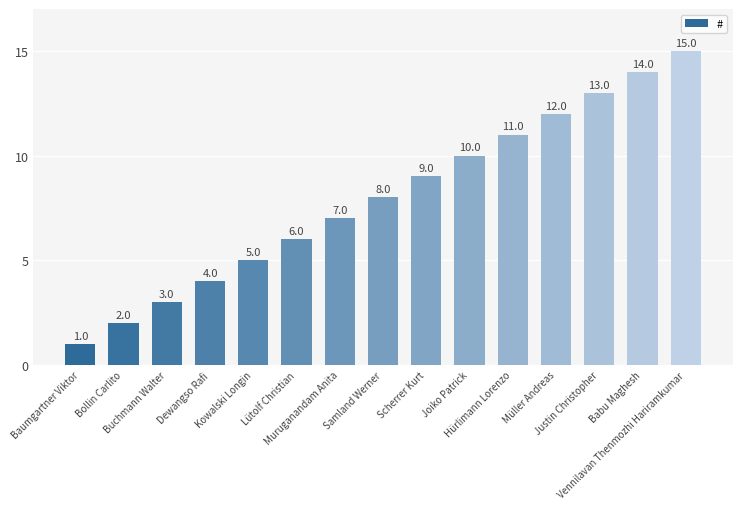

What is the label of the 8th bar from the right?

Samland Werner